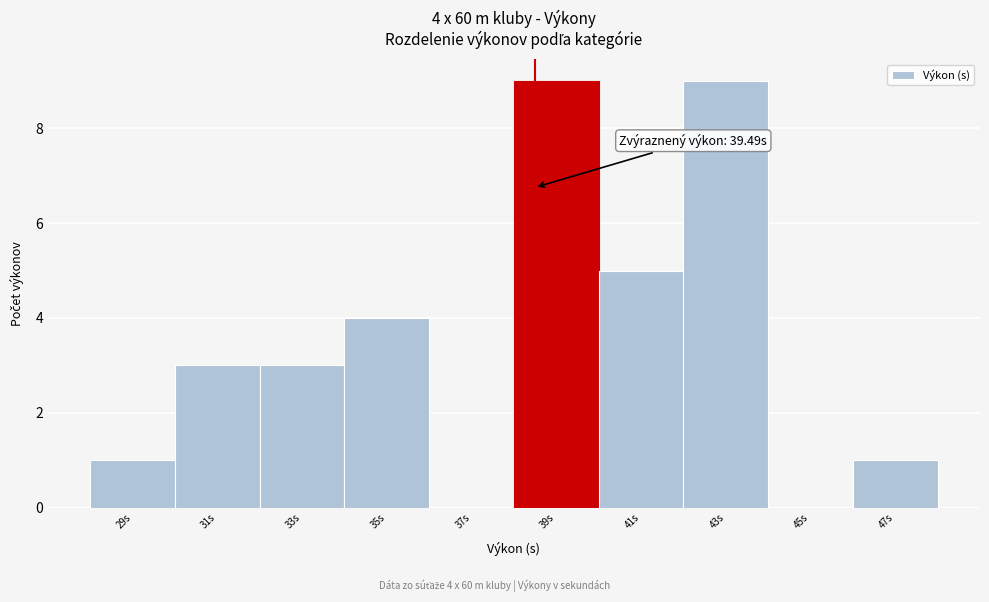

Reading right to left, extract all data points from this chart.

47s=1	45s=0	43s=9	41s=5	39s=9	37s=0	35s=4	33s=3	31s=3	29s=1